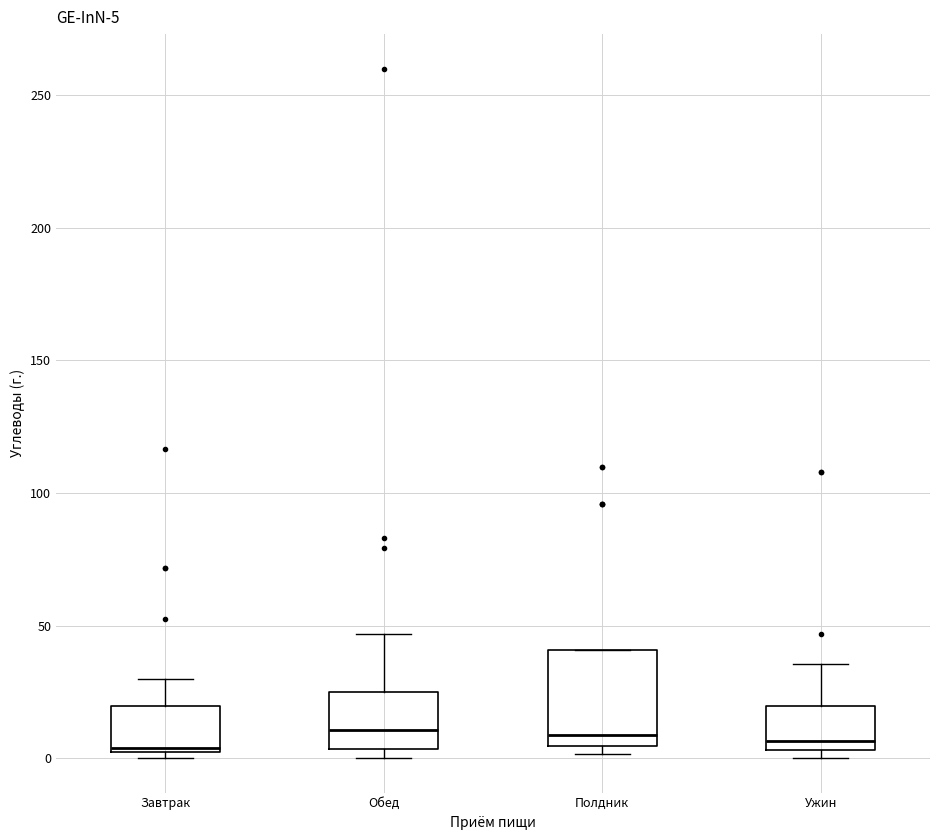

Which box is the tallest, from its lower edge to its upper edge?

Полдник